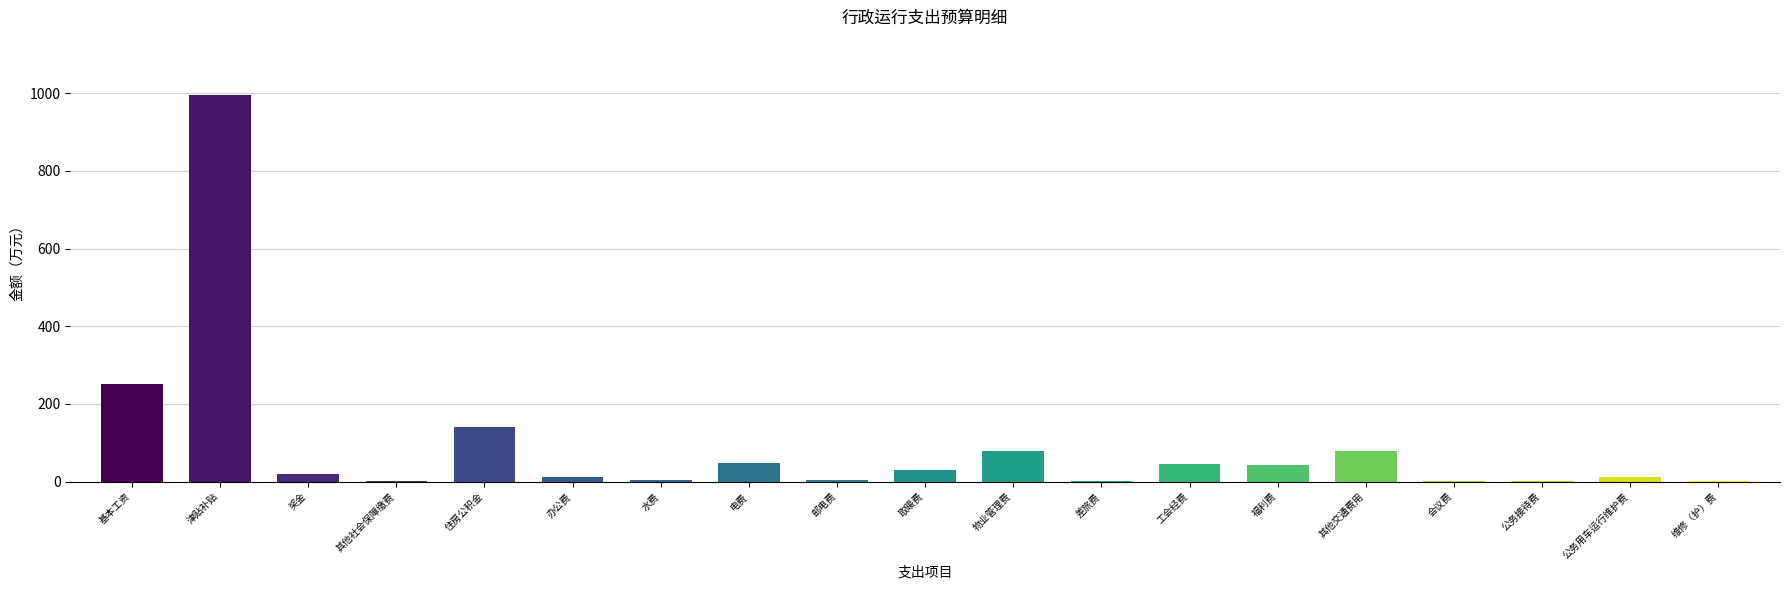

Which category has the highest value across all series?

津贴补贴